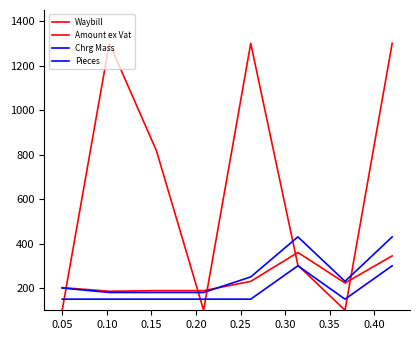

Is this an area chart (filled region under the line)?

No